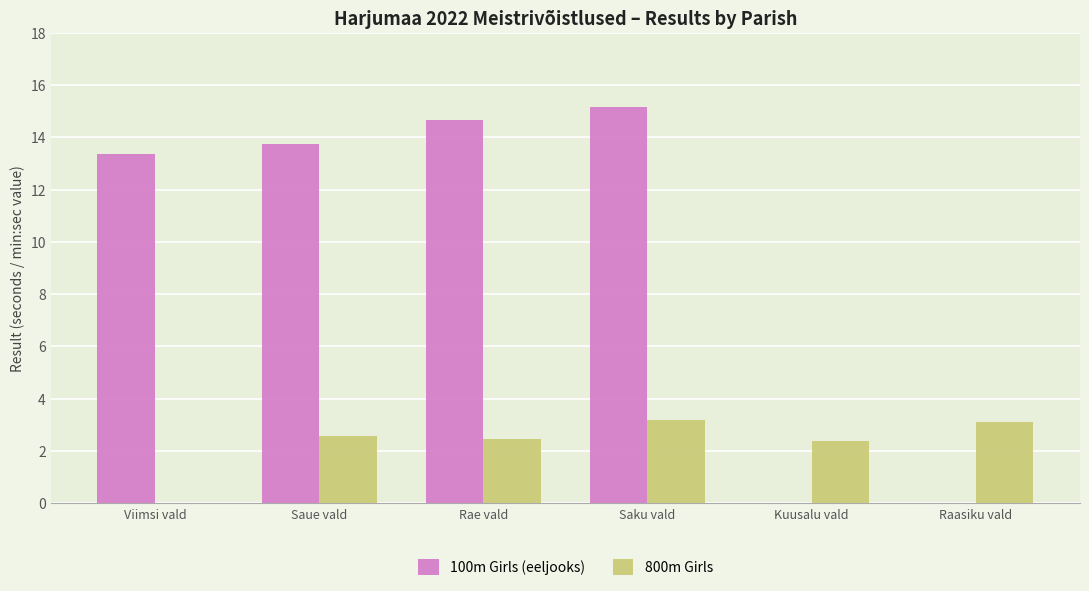

Which series changed the most between Kuusalu vald and Raasiku vald?

800m Girls